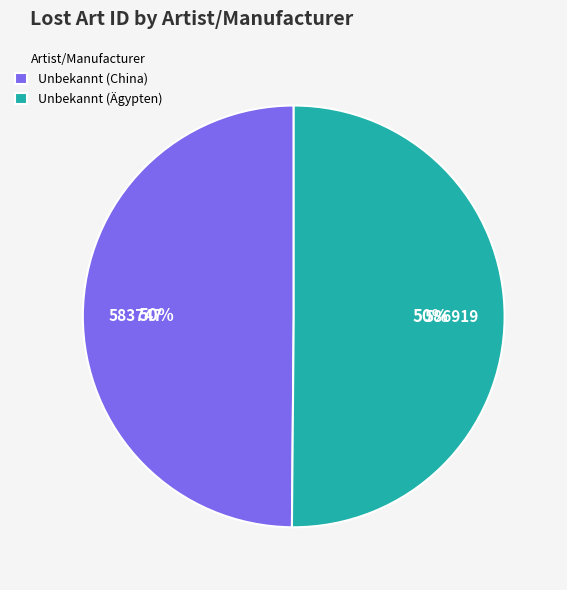

To the nearest percent, what portion does Unbekannt (Ägypten) represent?

50%